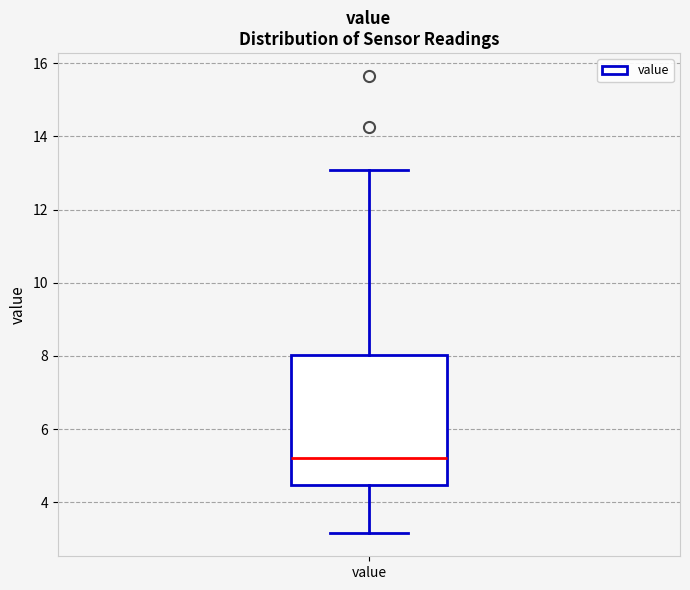

Where does the median line of the box for value sit on the y-axis? The values are not printed on the chart, so give them approximately, as read against the axis.

5.2